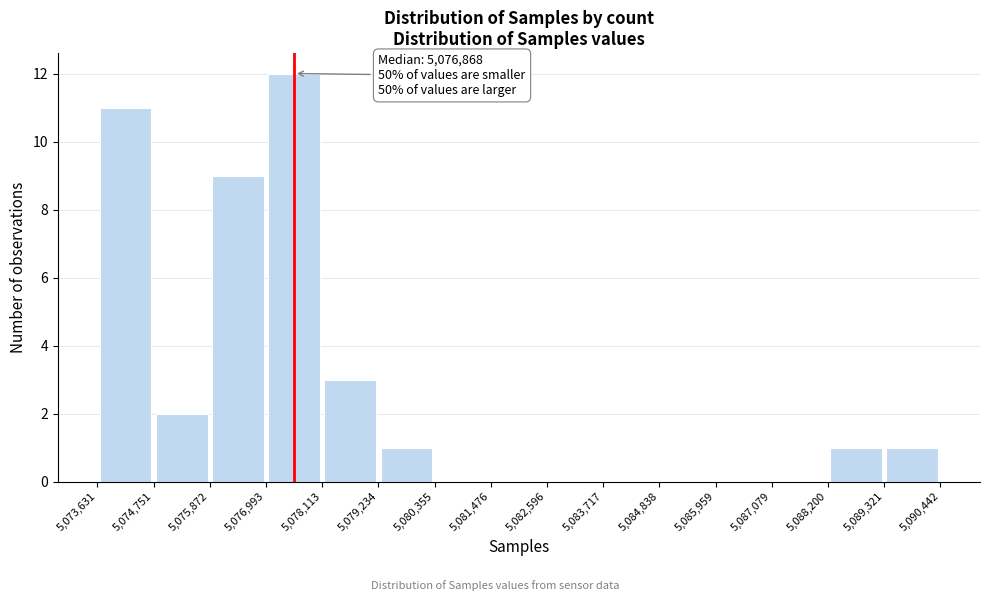

Which range on the x-axis has the tallest bar?

5,076,993 to 5,078,113